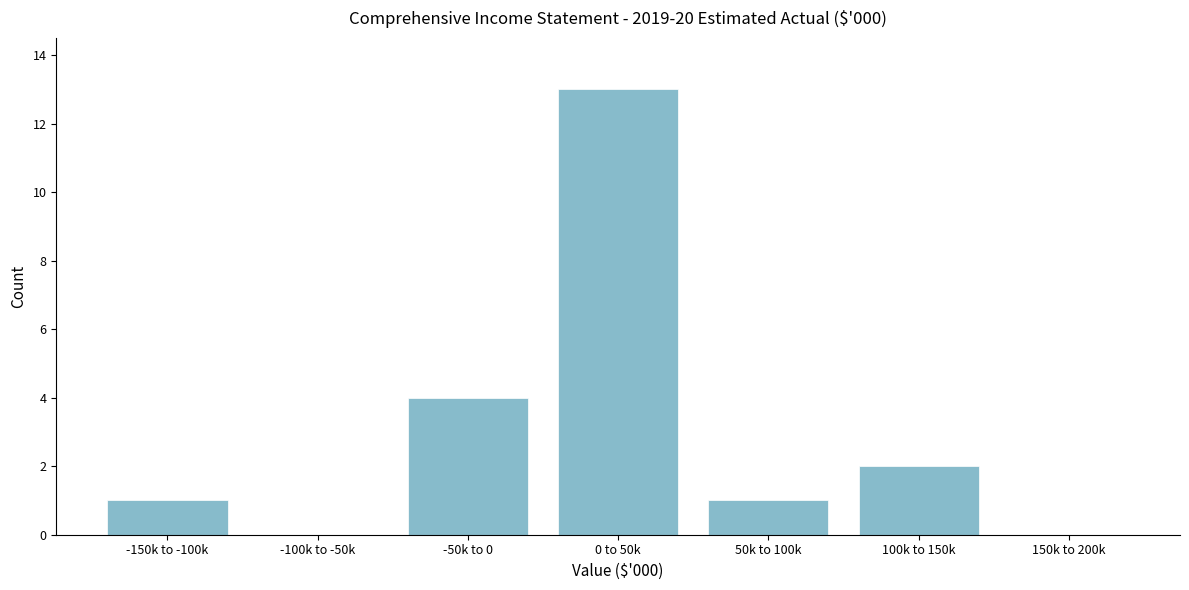

Reading right to left, list all the values displayed in this chart.

150k to 200k=0	100k to 150k=2	50k to 100k=1	0 to 50k=13	-50k to 0=4	-100k to -50k=0	-150k to -100k=1